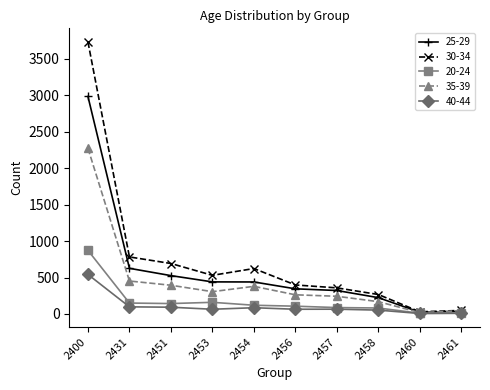

Rank the series by their maximum value, from lowest to highest.

40-44, 20-24, 35-39, 25-29, 30-34